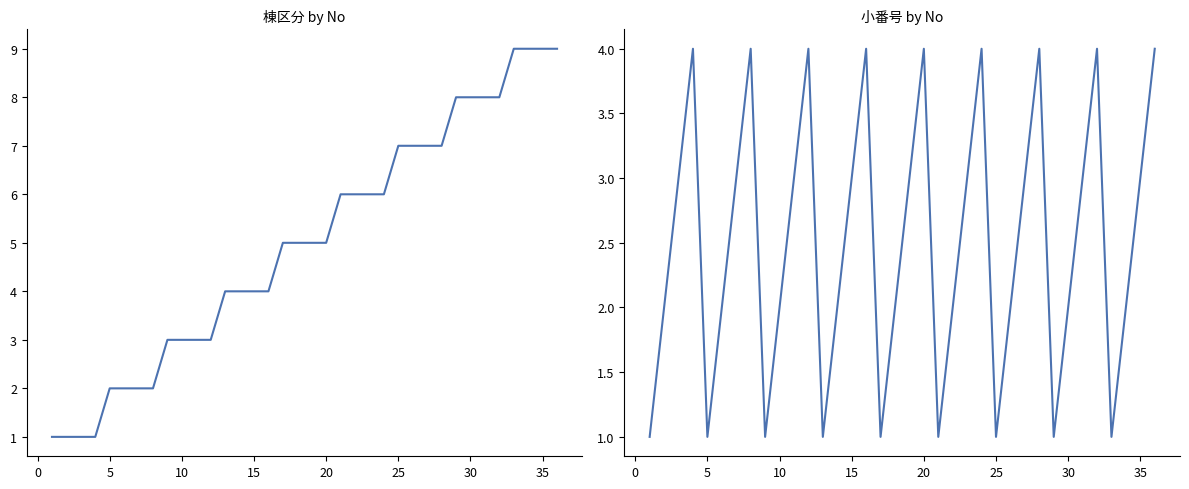

What is the difference between the maximum and minimum values in the 棟区分 series?

8